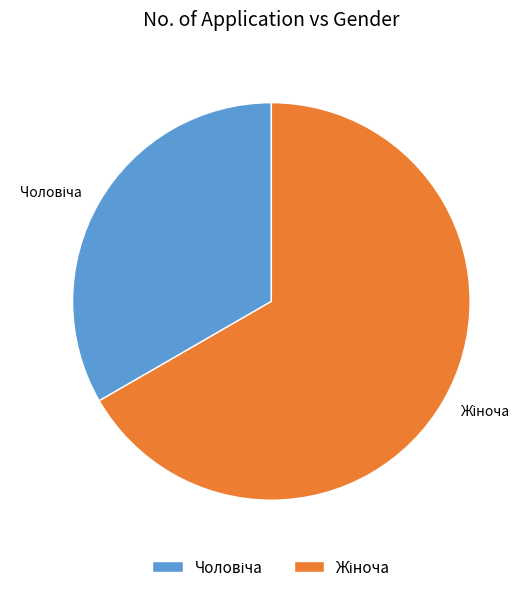

How many segments does this pie chart have?

2